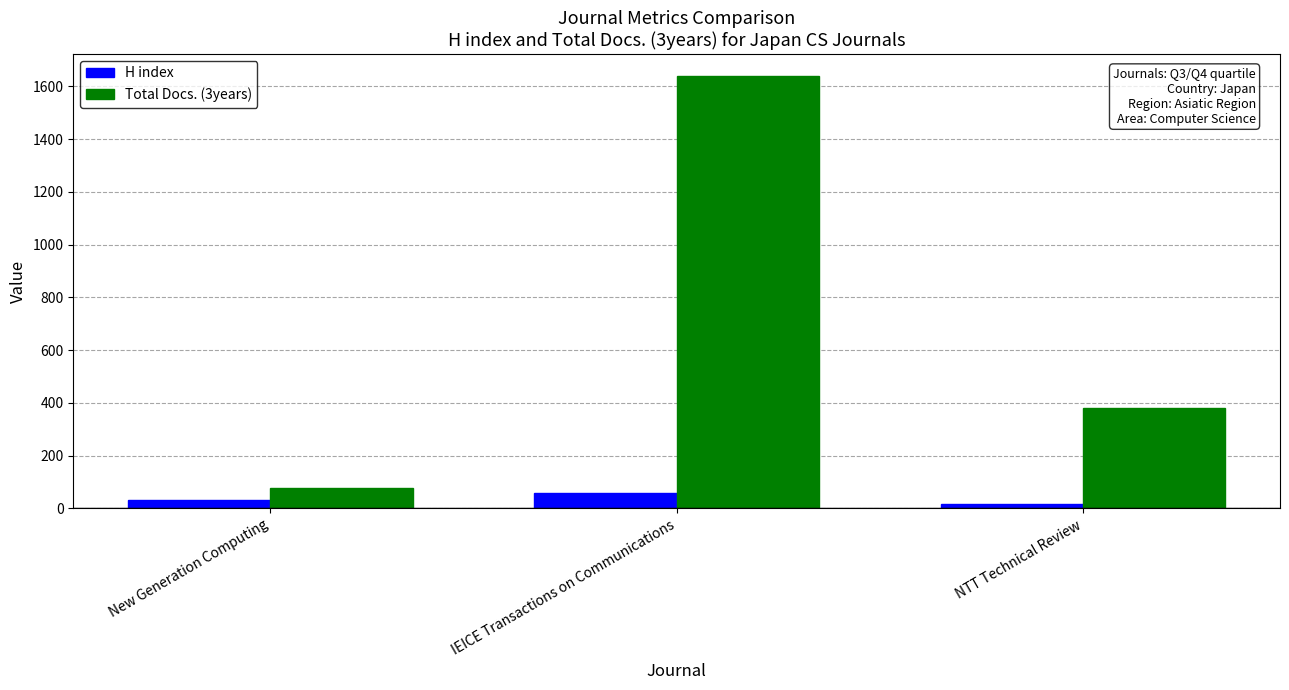

Reading left to right, what are all the values shown in this chart?

H index: 31	60	18
Total Docs. (3years): 79	1641	380